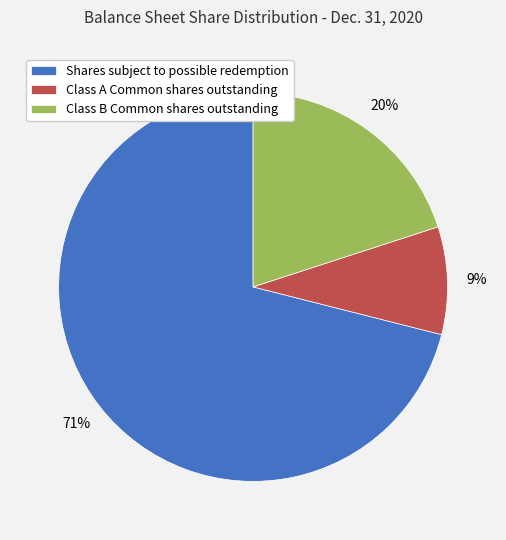

Which category has the smallest portion of the pie?

Class A Common shares outstanding